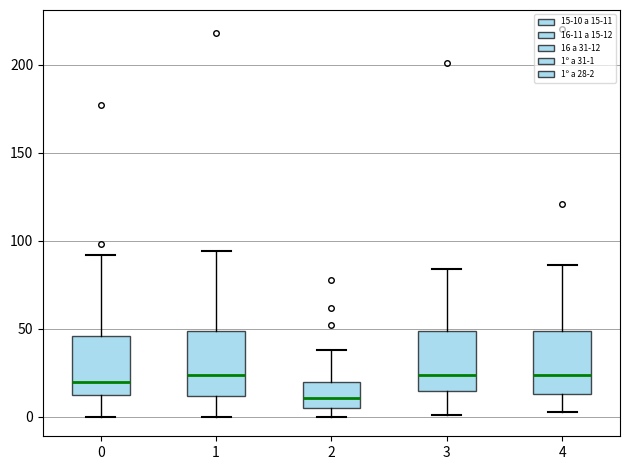

Reading left to right, read every box against the y-axis: the position of its median line, the range the box covers, and the ends of its whiskers. The values are not printed on the chart, so give them approximately, as read against the axis.

0: median 20, box 15 to 45, whiskers 0 to 90
1: median 25, box 10 to 50, whiskers 0 to 95
2: median 10, box 5 to 20, whiskers 0 to 40
3: median 25, box 15 to 50, whiskers 0 to 85
4: median 25, box 15 to 50, whiskers 5 to 85